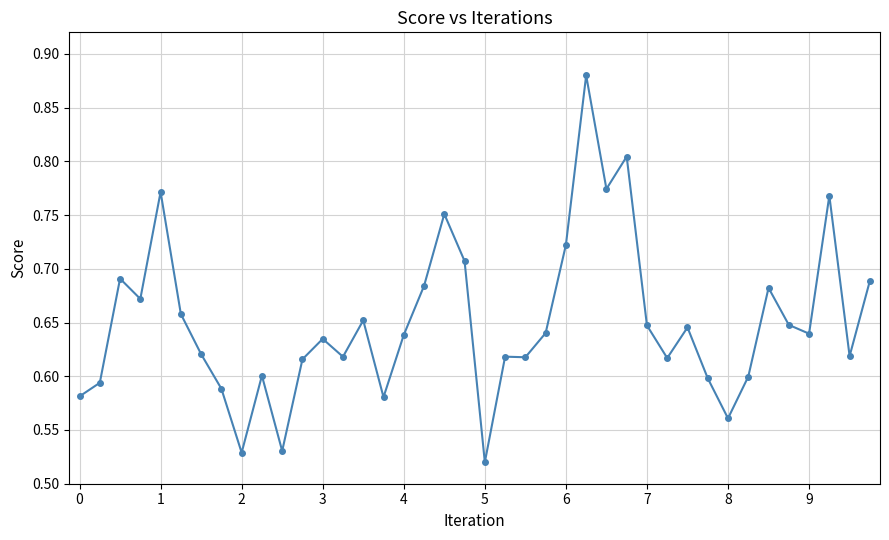

True or false: there are more than 1 points higher than both neighbors.

True